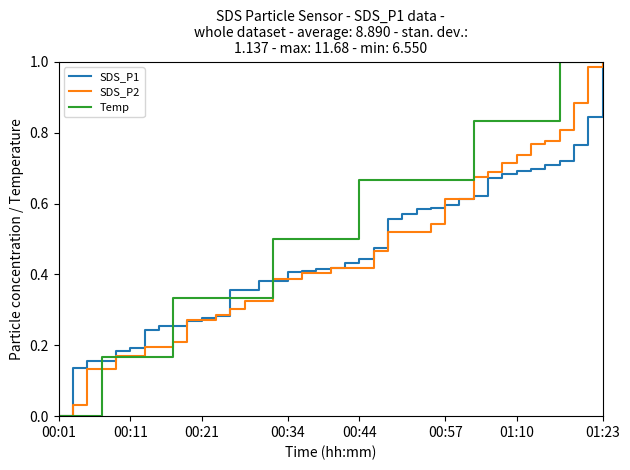

Which series has the largest total across all categories?

Temp